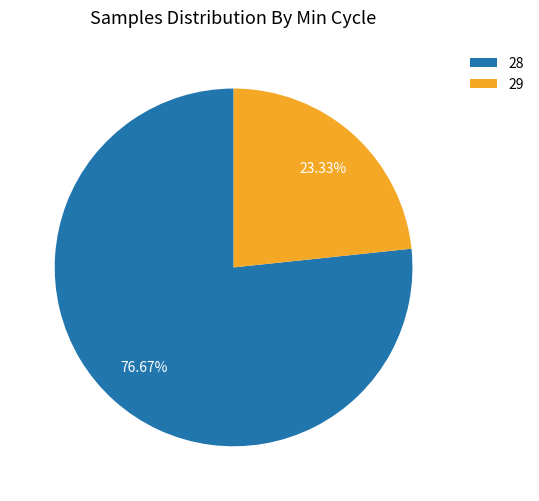

Does 29 account for over 50% of the chart?

No